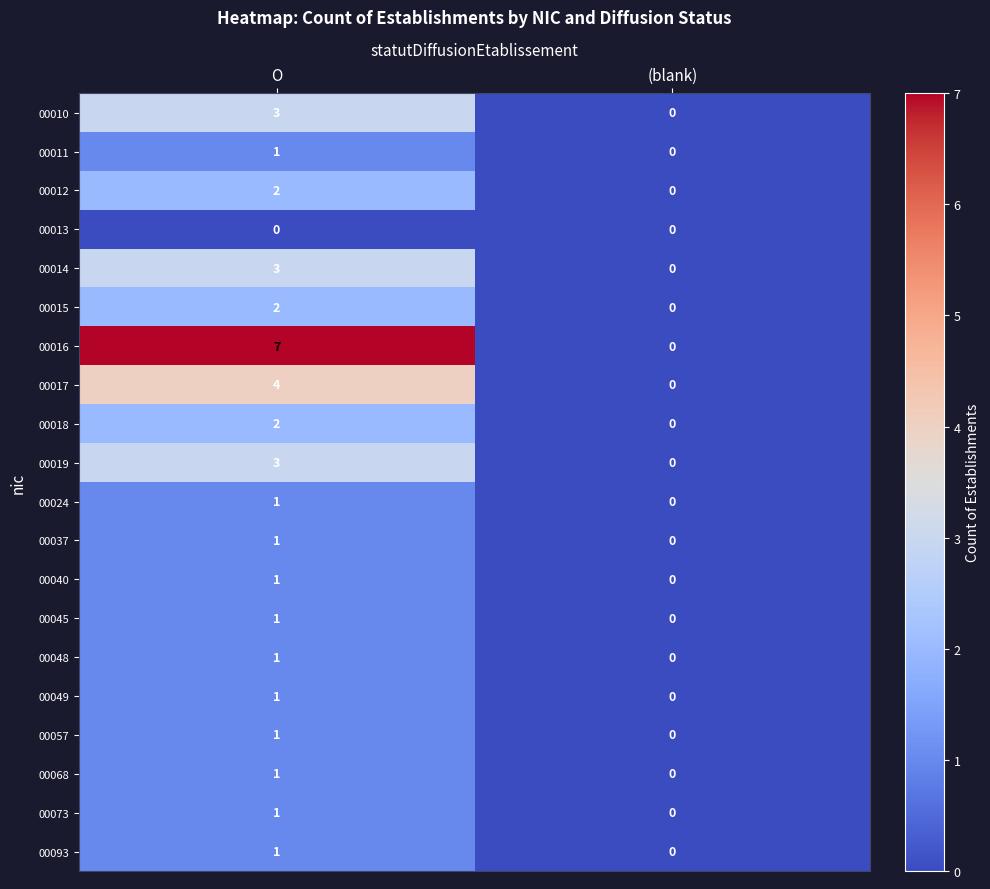

What is the greatest value displayed?

7